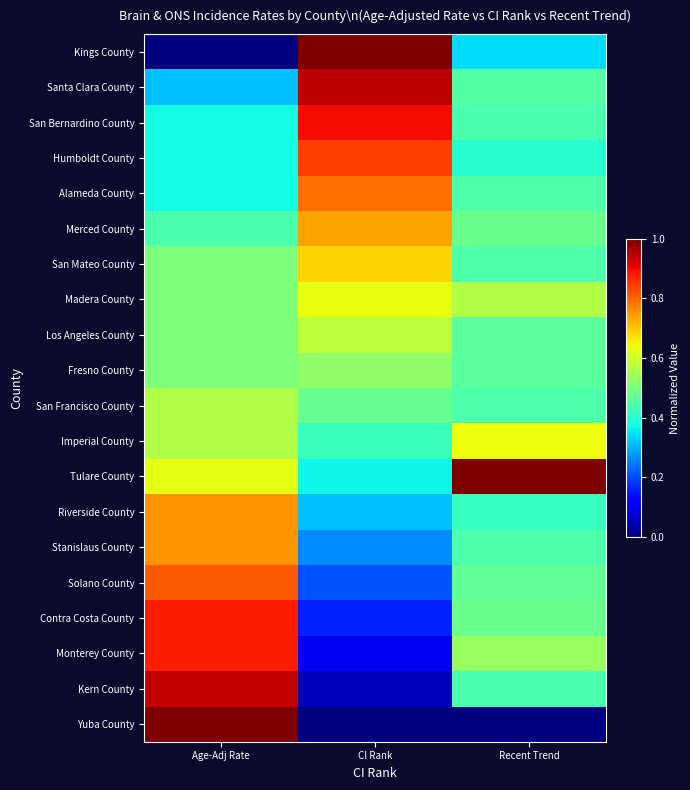

Reading left to right, what are all the values shown in this chart?

Kings County: Age-Adj Rate=0.0	CI Rank=1.0	Recent Trend=0.3
Santa Clara County: Age-Adj Rate=0.3	CI Rank=0.9	Recent Trend=0.5
San Bernardino County: Age-Adj Rate=0.4	CI Rank=0.9	Recent Trend=0.4
Humboldt County: Age-Adj Rate=0.4	CI Rank=0.8	Recent Trend=0.4
Alameda County: Age-Adj Rate=0.4	CI Rank=0.8	Recent Trend=0.4
Merced County: Age-Adj Rate=0.4	CI Rank=0.7	Recent Trend=0.5
San Mateo County: Age-Adj Rate=0.5	CI Rank=0.7	Recent Trend=0.4
Madera County: Age-Adj Rate=0.5	CI Rank=0.6	Recent Trend=0.6
Los Angeles County: Age-Adj Rate=0.5	CI Rank=0.6	Recent Trend=0.5
Fresno County: Age-Adj Rate=0.5	CI Rank=0.5	Recent Trend=0.5
San Francisco County: Age-Adj Rate=0.6	CI Rank=0.5	Recent Trend=0.4
Imperial County: Age-Adj Rate=0.6	CI Rank=0.4	Recent Trend=0.6
Tulare County: Age-Adj Rate=0.6	CI Rank=0.4	Recent Trend=1.0
Riverside County: Age-Adj Rate=0.8	CI Rank=0.3	Recent Trend=0.4
Stanislaus County: Age-Adj Rate=0.8	CI Rank=0.3	Recent Trend=0.4
Solano County: Age-Adj Rate=0.8	CI Rank=0.2	Recent Trend=0.5
Contra Costa County: Age-Adj Rate=0.9	CI Rank=0.2	Recent Trend=0.5
Monterey County: Age-Adj Rate=0.9	CI Rank=0.1	Recent Trend=0.5
Kern County: Age-Adj Rate=0.9	CI Rank=0.1	Recent Trend=0.4
Yuba County: Age-Adj Rate=1.0	CI Rank=0.0	Recent Trend=0.0